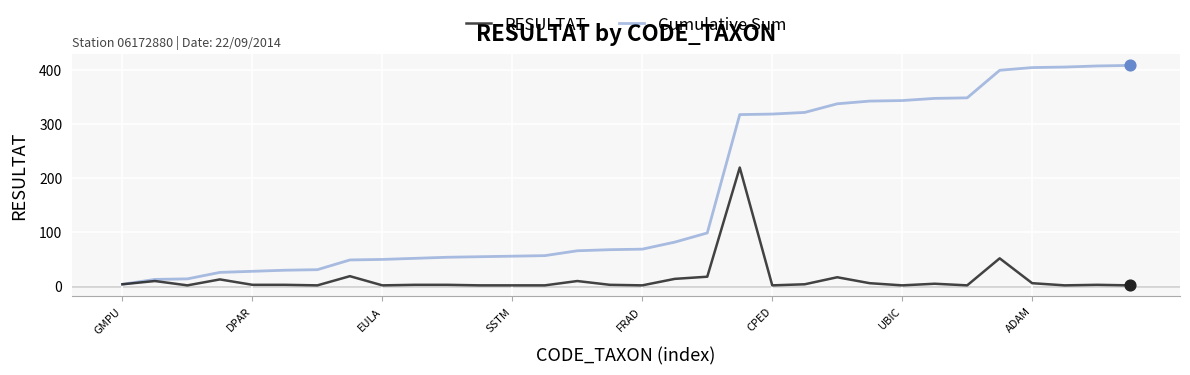

What are all the series names shown in the legend?

RESULTAT, Cumulative Sum